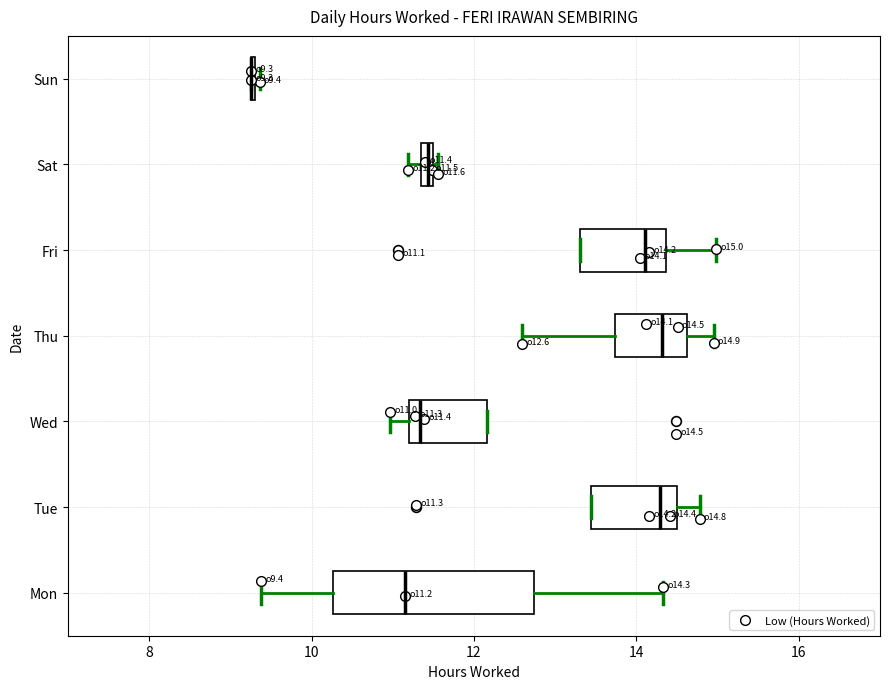

Where is the left edge of the box for Sat on the x-axis? The values are not printed on the chart, so give them approximately, as read against the axis.

11.4